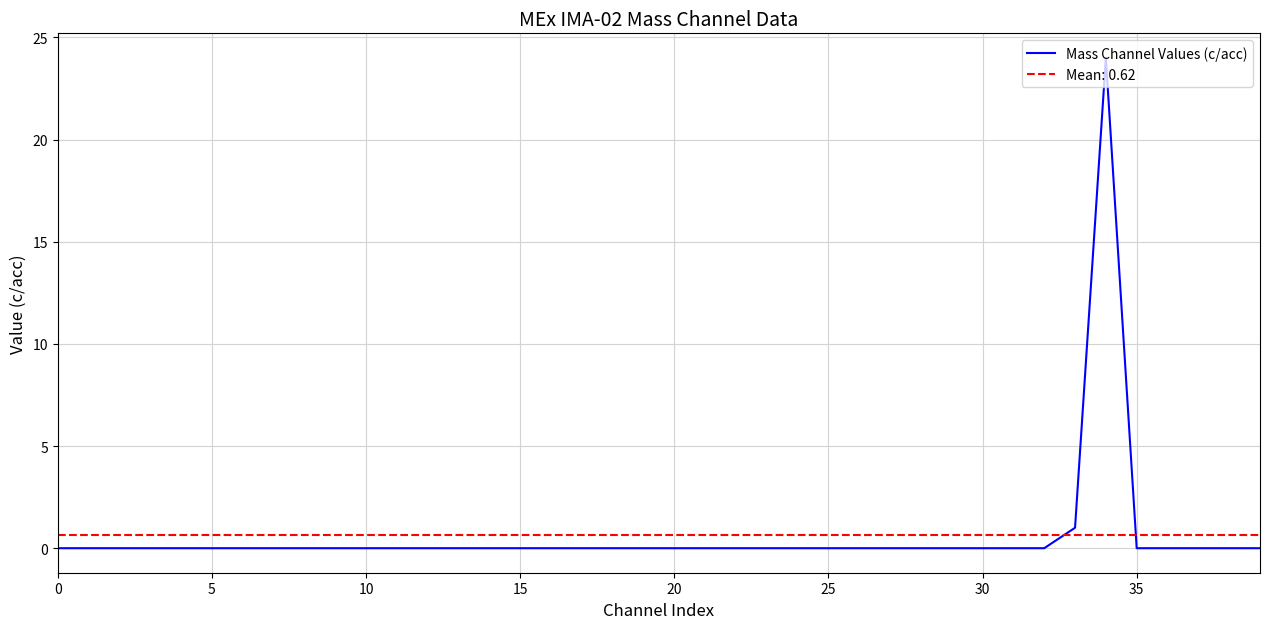

The value of Mass Channel Values (c/acc) at 10 is 0. True or false?

True